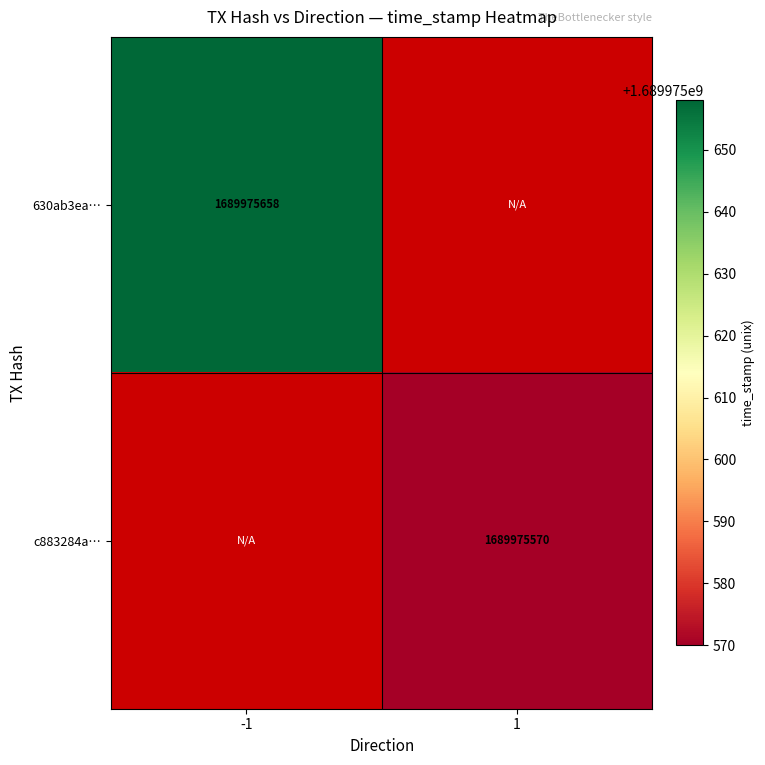

Reading left to right, transcribe all the data shown in this chart.

630ab3ea5c101888d65b1be2a9fe34ec1d79e98: -1	1689975658
c883284adc2707e8df099fb16301290c641151c: 1	1689975570